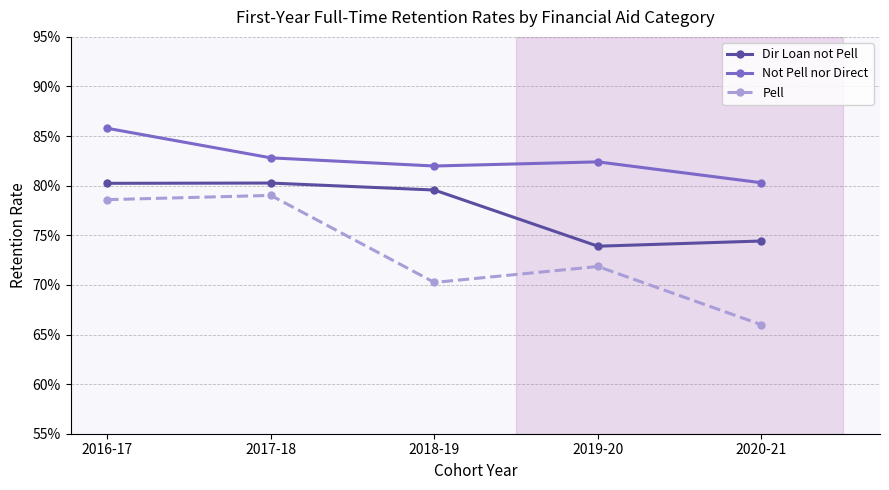

What is the sum of all Dir Loan not Pell values?

3.9